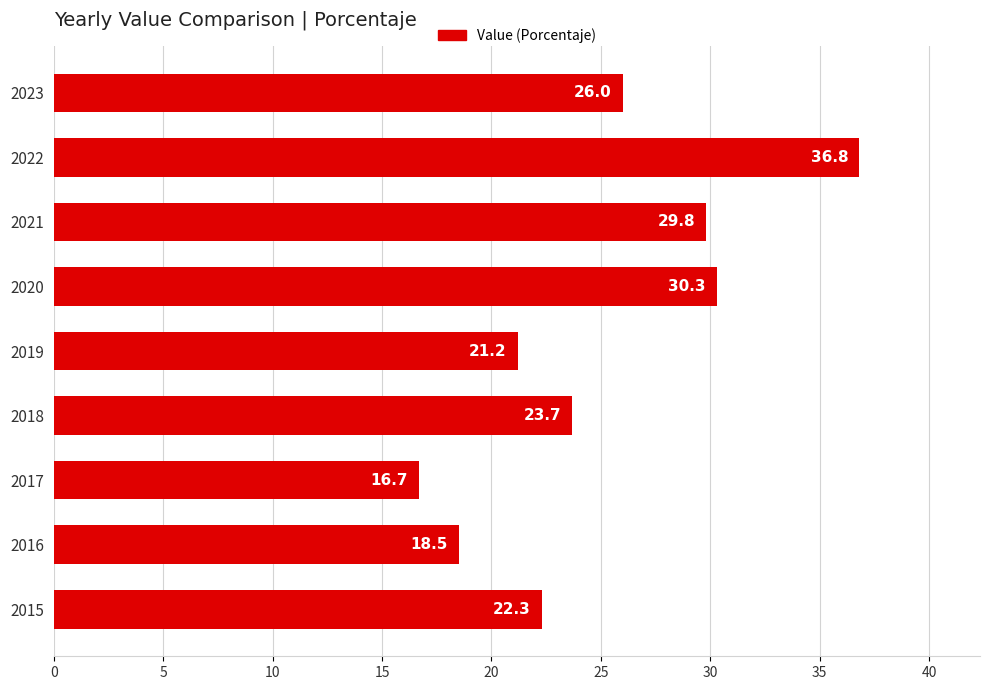

List the labels in order of value, smallest first.

2017, 2016, 2019, 2015, 2018, 2023, 2021, 2020, 2022